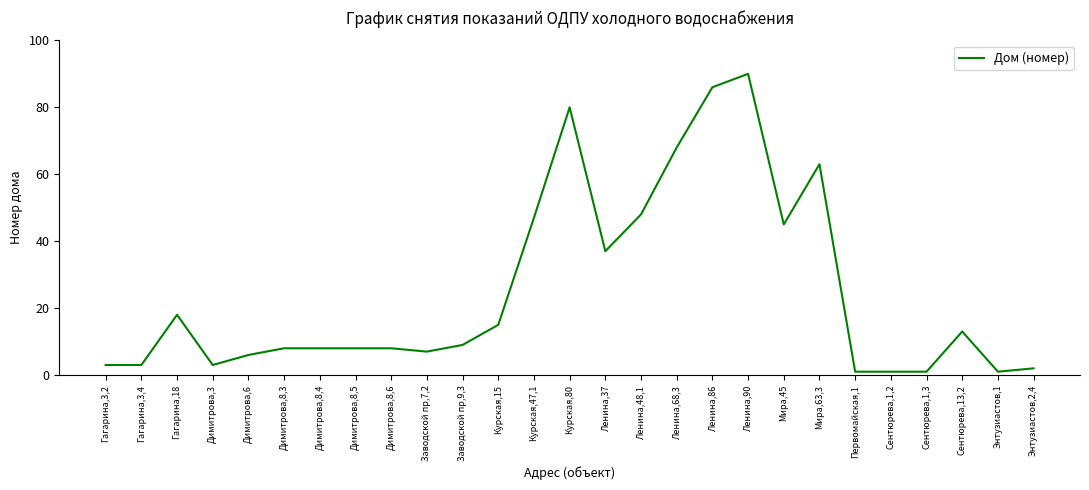

What is the average value?

25